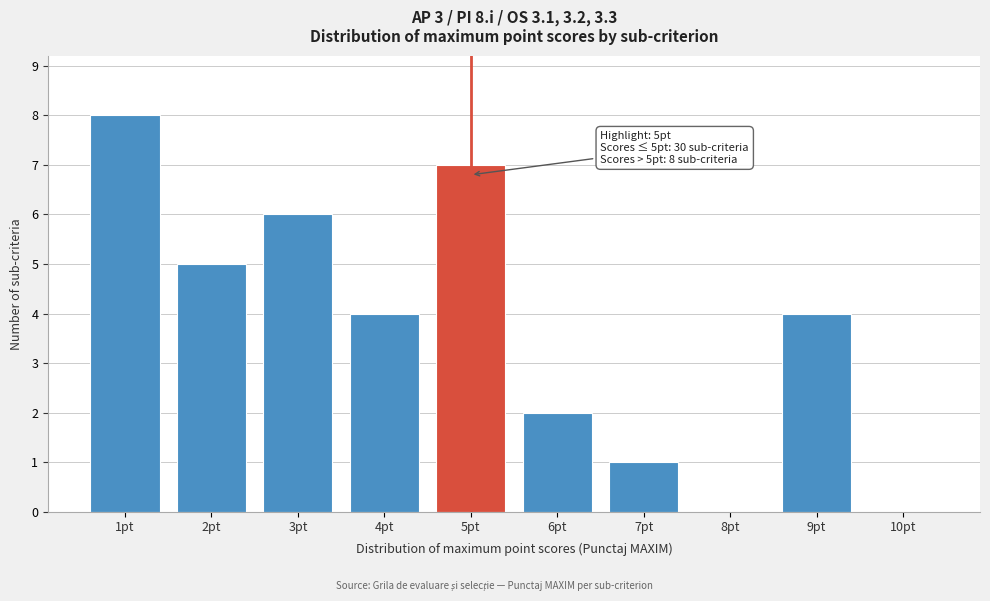

Over which range of the x-axis is the bar tallest?

0.5 to 1.5